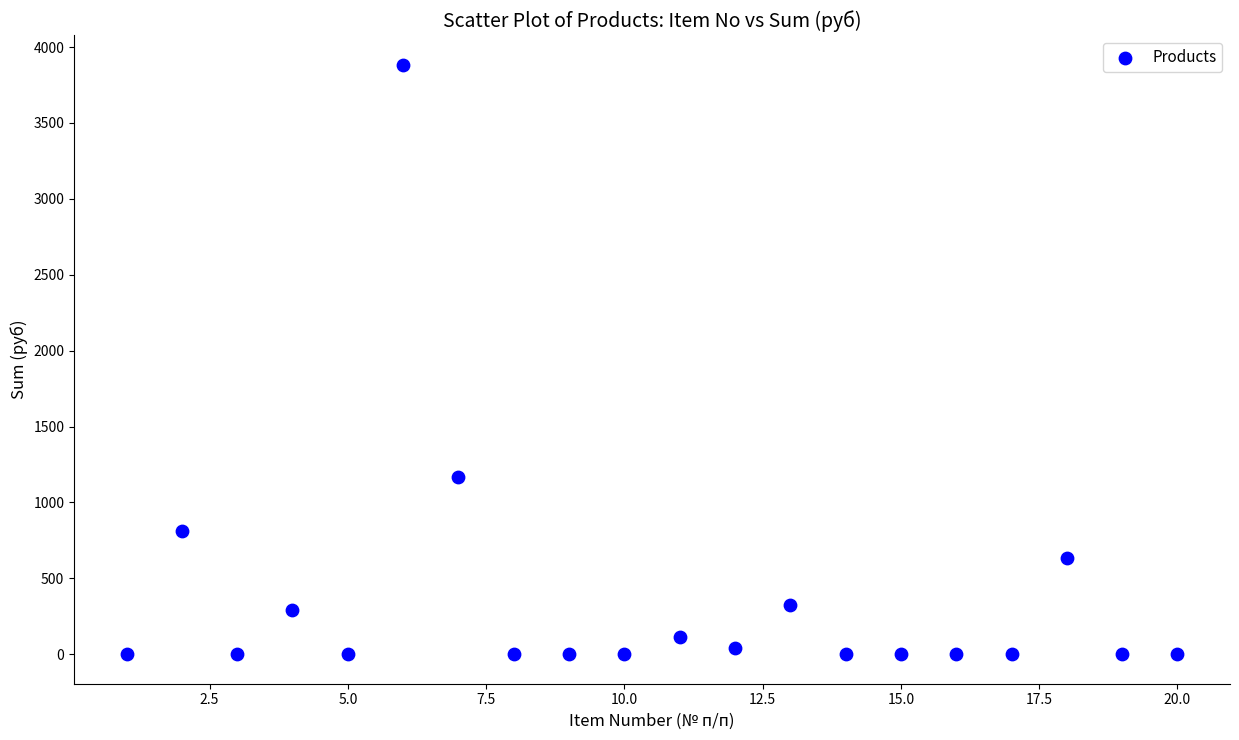

What Y value in the scatter plot is closest to 1942?

1164.7